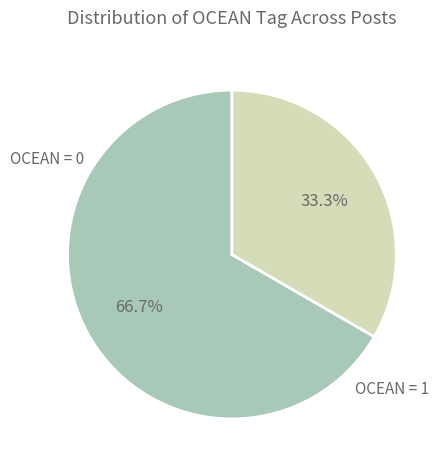

Does any single category account for the majority?

Yes